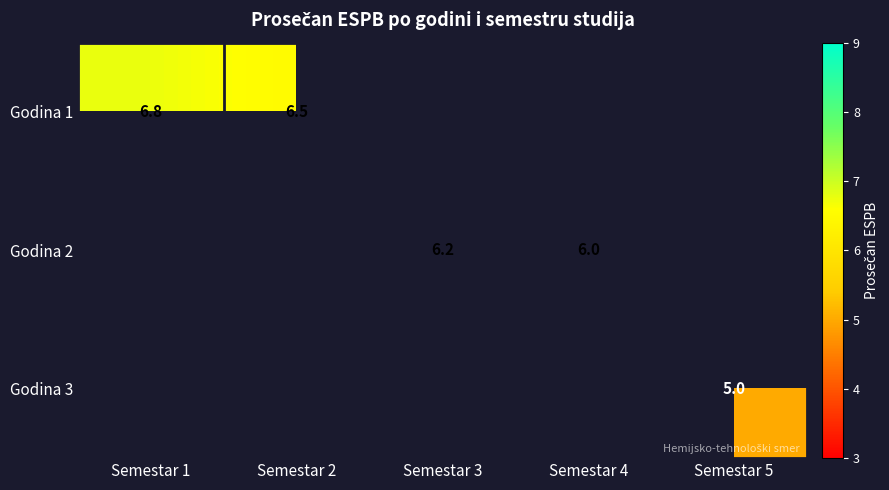

How many positive values does the Godina 1 series have?

2